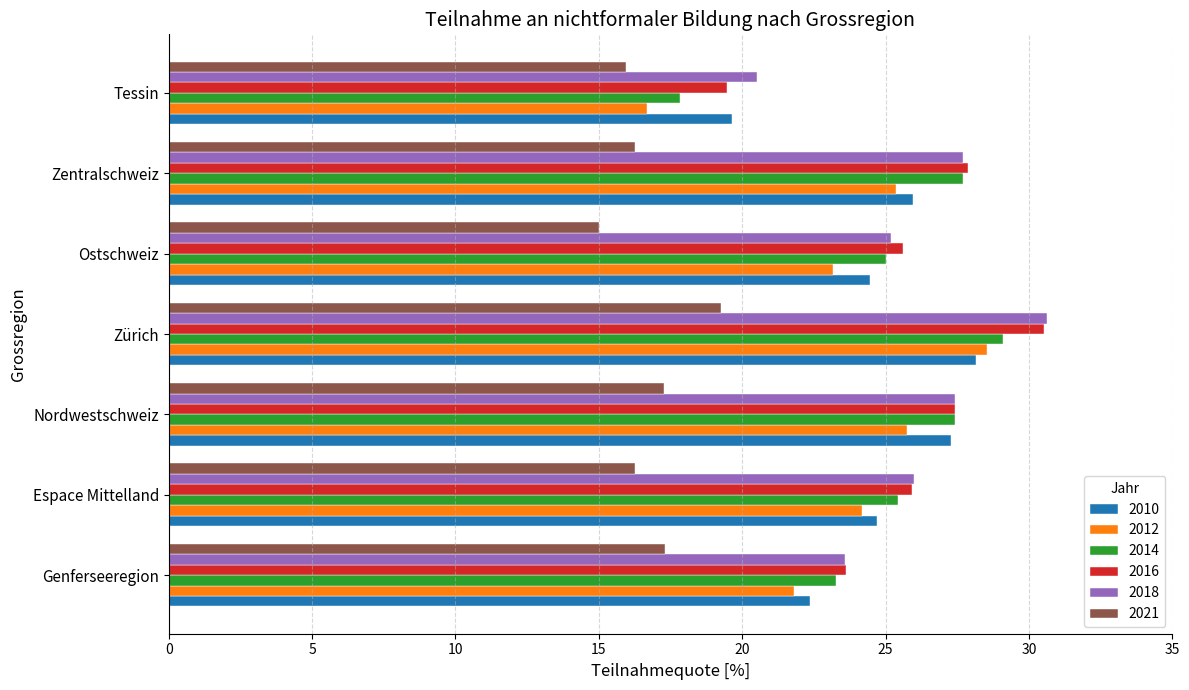

The value of 2010 at Zürich is 12.9. True or false?

False